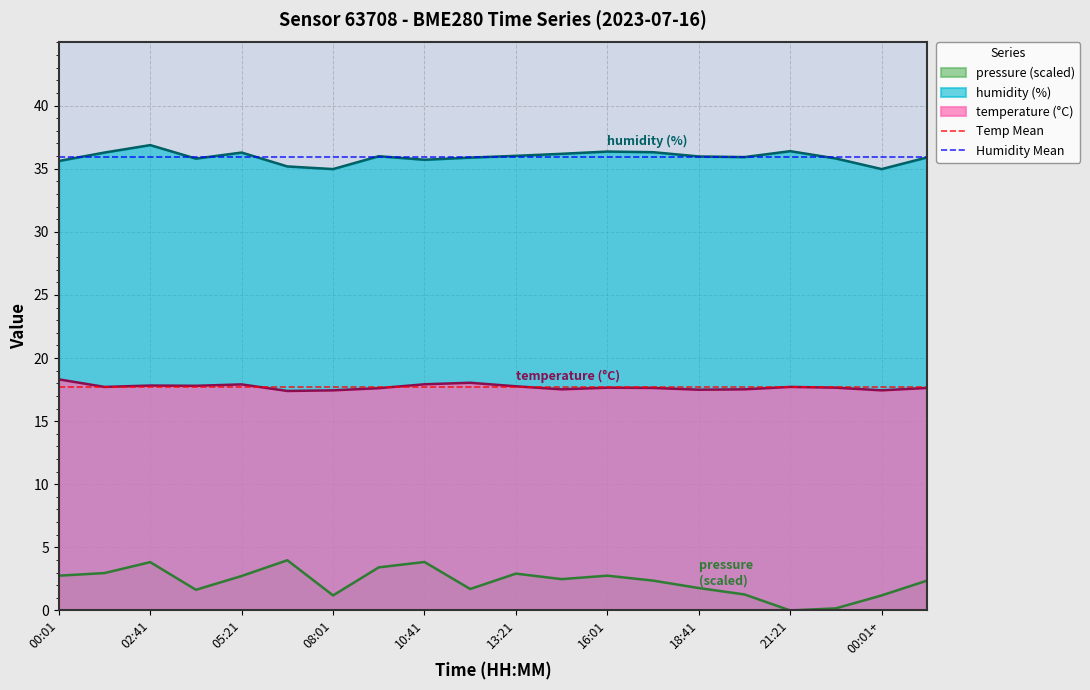

At which label does Temp Mean reach its peak?

00:01